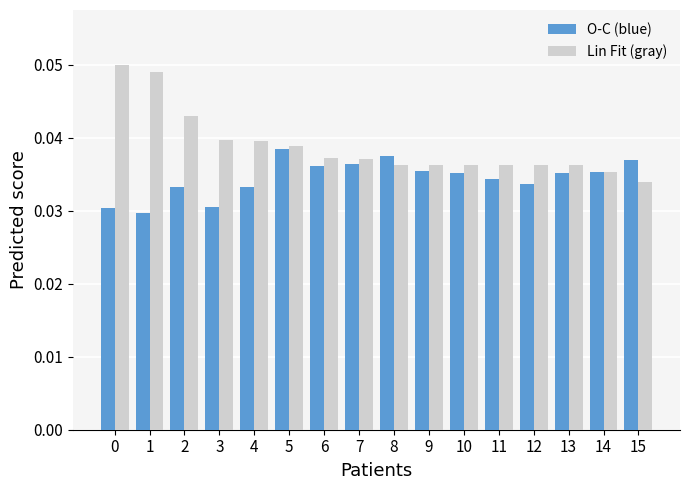

Is it true that O-C (blue) equals 0.1 at 8?

False